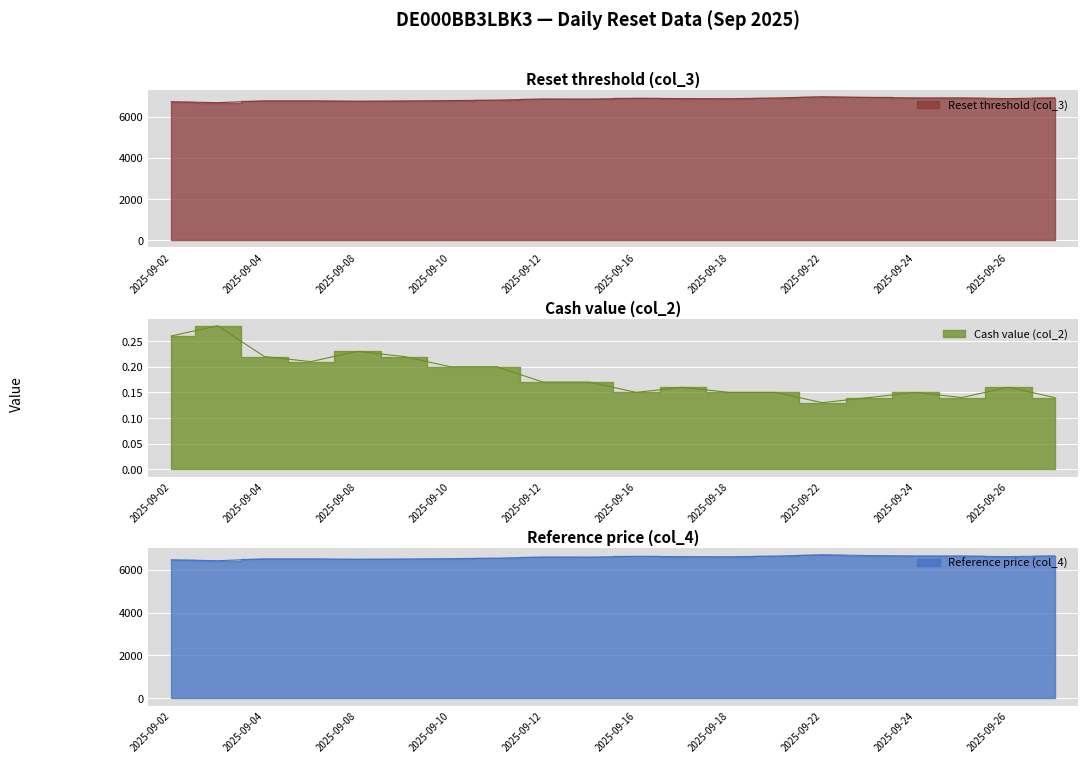

At which category is the sum across all series the highest?

2025-09-22